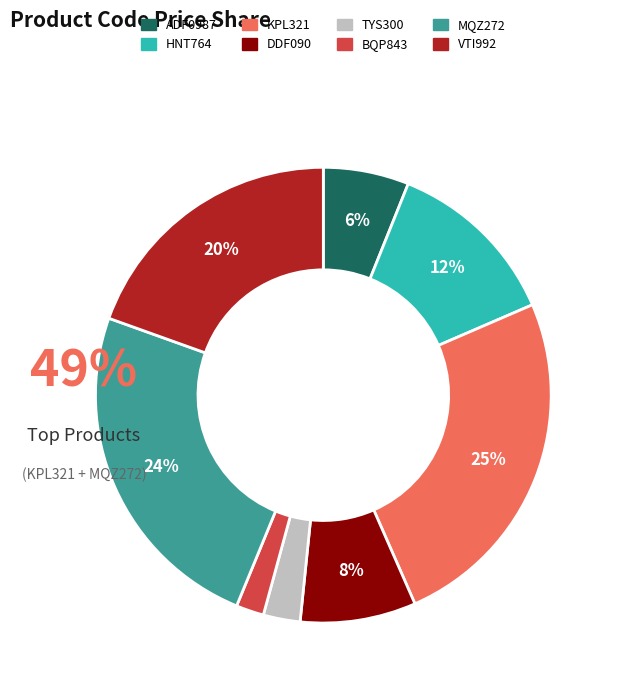

Combined, what portion of the pie is DDF090 and VTI992?

27.7%